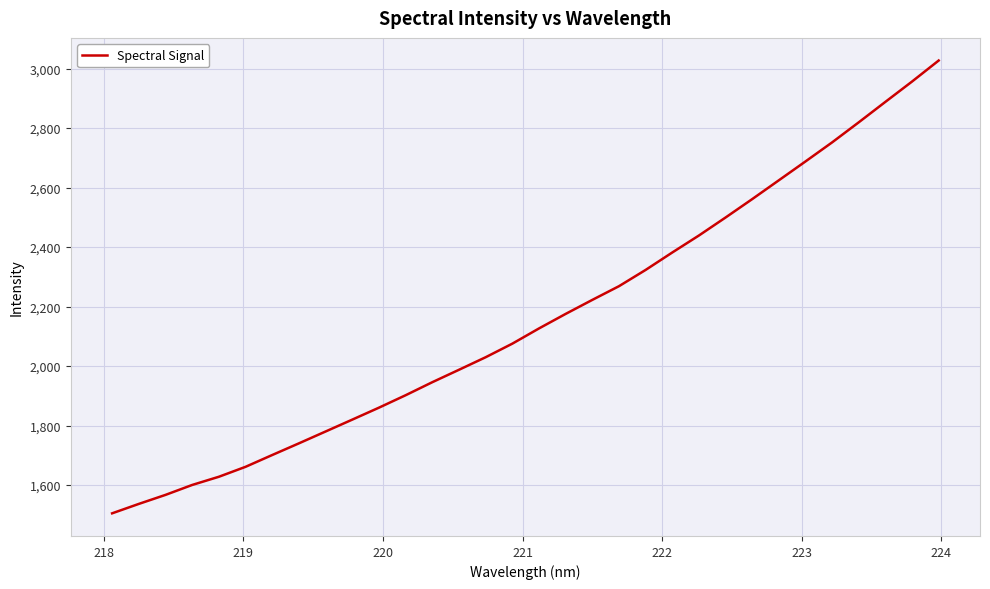

What is the minimum value shown in the chart?

1504.7